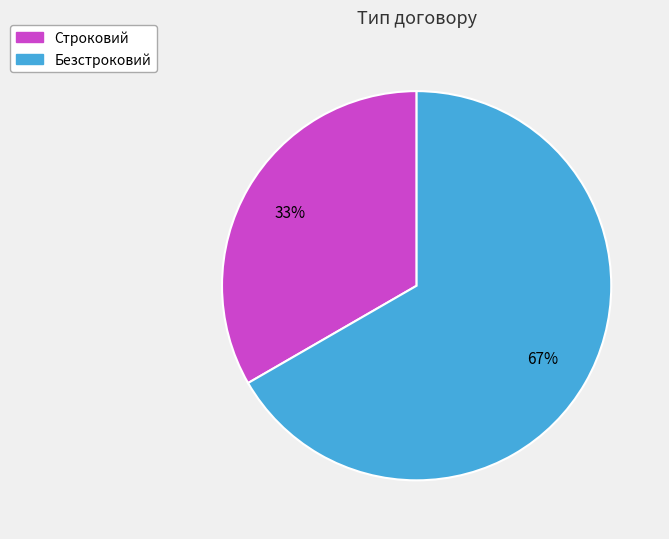

Rank the categories by value from lowest to highest.

Строковий, Безстроковий